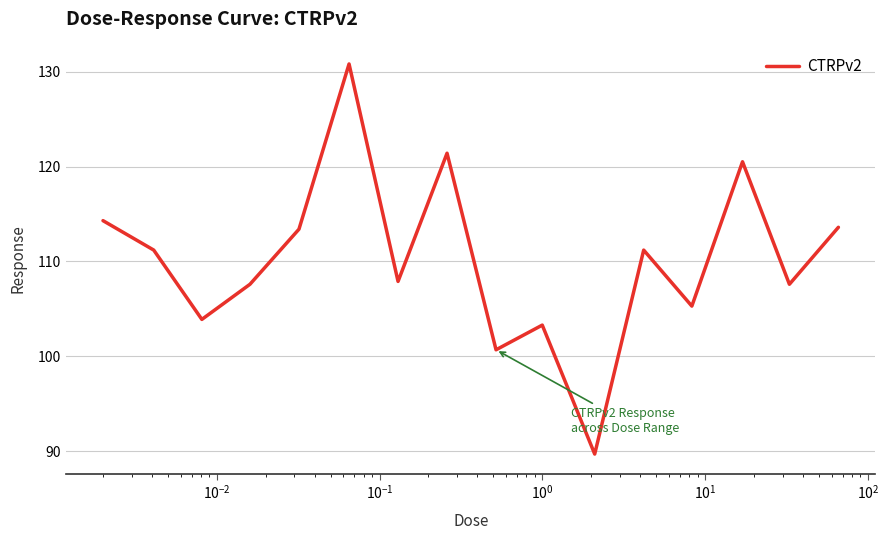

What is the average value?

110.2